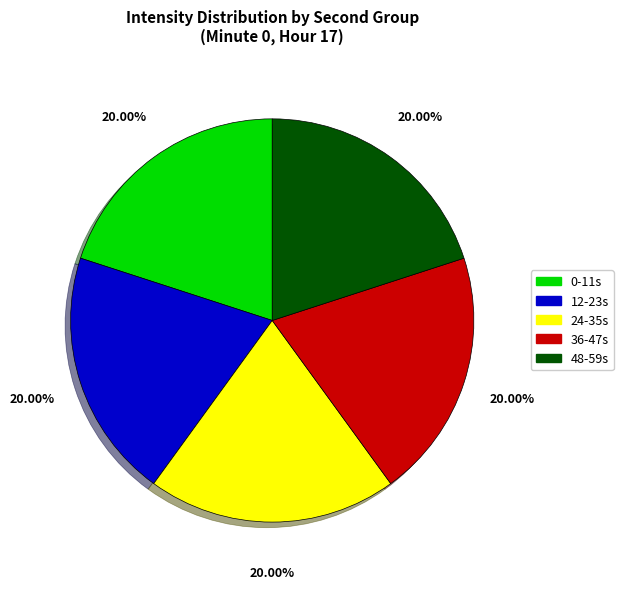

Does any single category account for the majority?

No